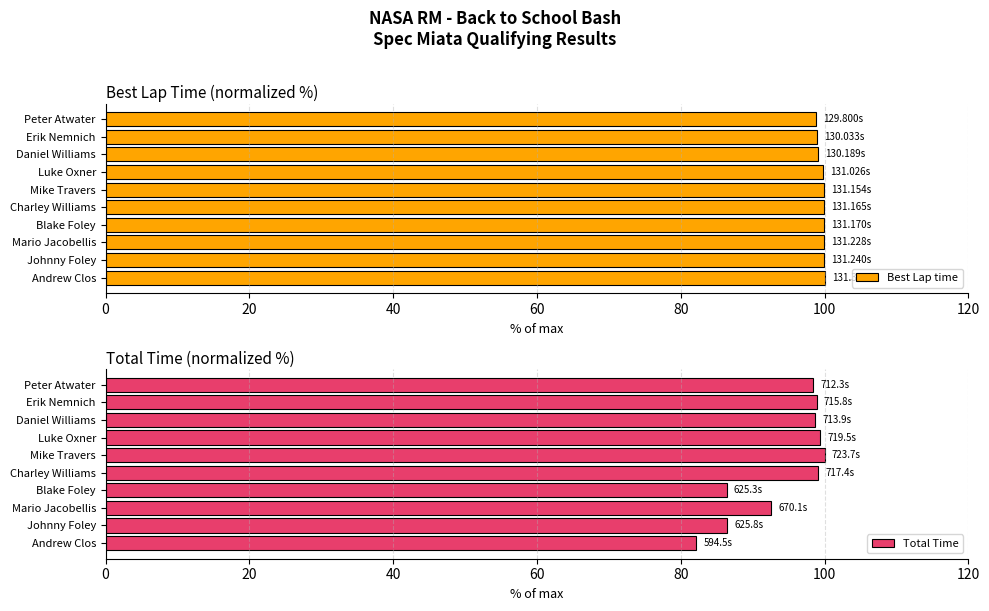

What is the difference between the maximum and minimum values in the Total Time series?

17.9